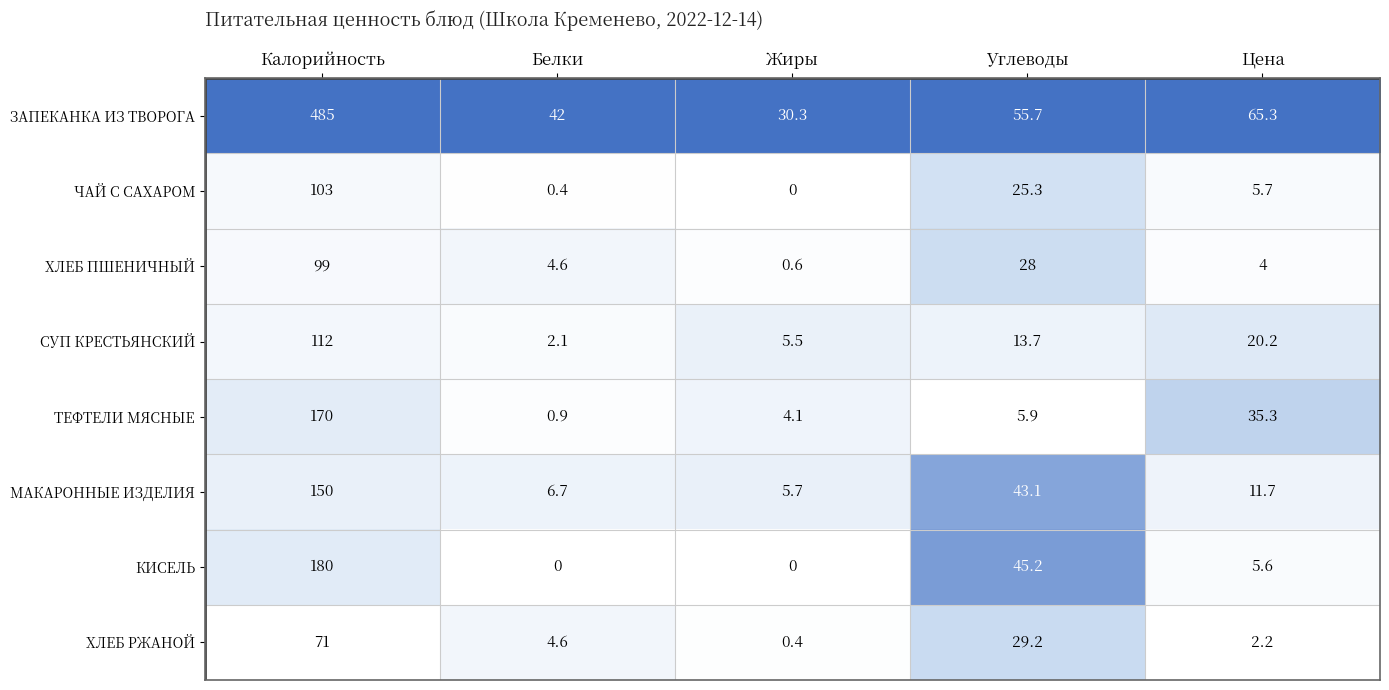

What is the average value of the МАКАРОННЫЕ ИЗДЕЛИЯ series?

43.4